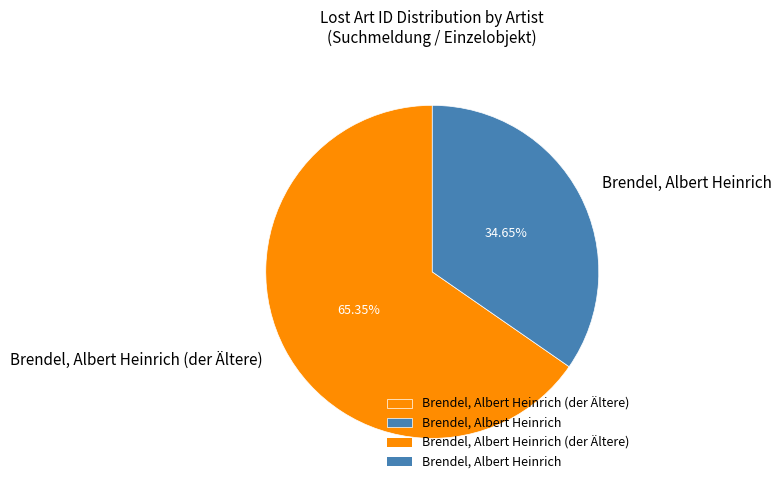

Rank the categories by value from highest to lowest.

Brendel, Albert Heinrich (der Ältere), Brendel, Albert Heinrich